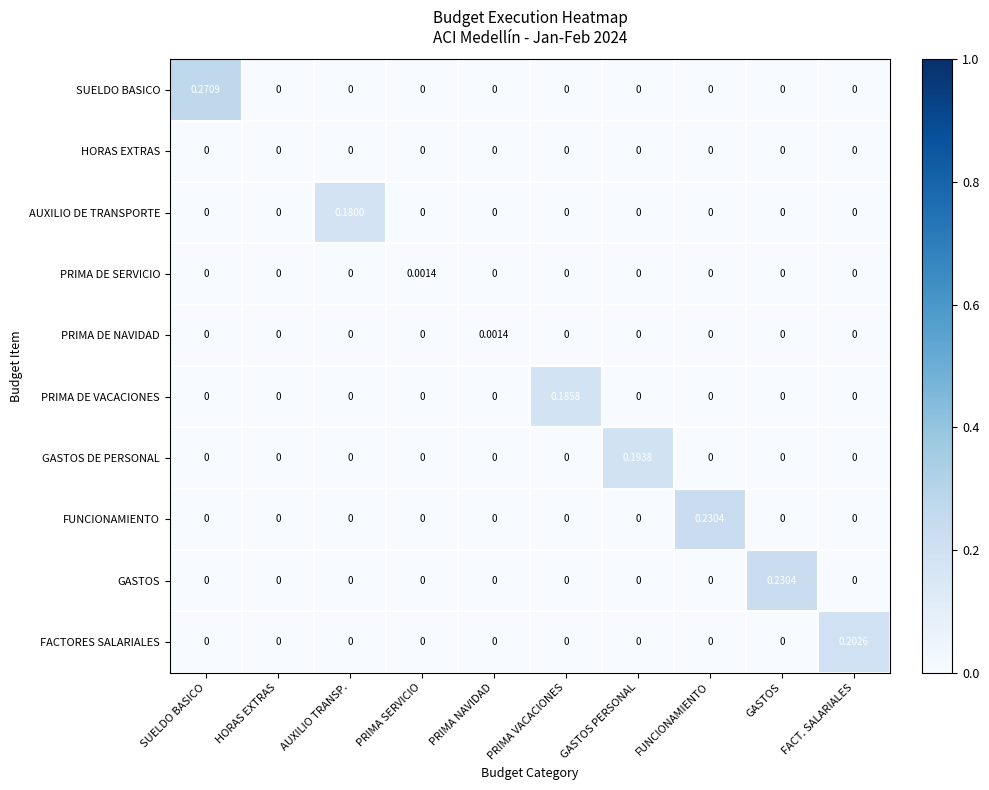

Which series has the largest total across all categories?

SUELDO BASICO